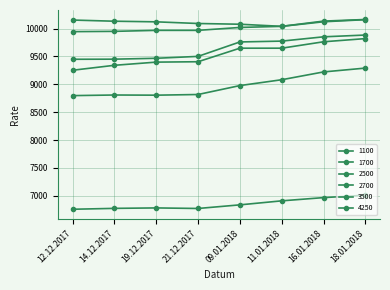

Rank the series at 09.01.2018 from highest to lowest value.

2700, 2500, 3500, 4250, 1700, 1100